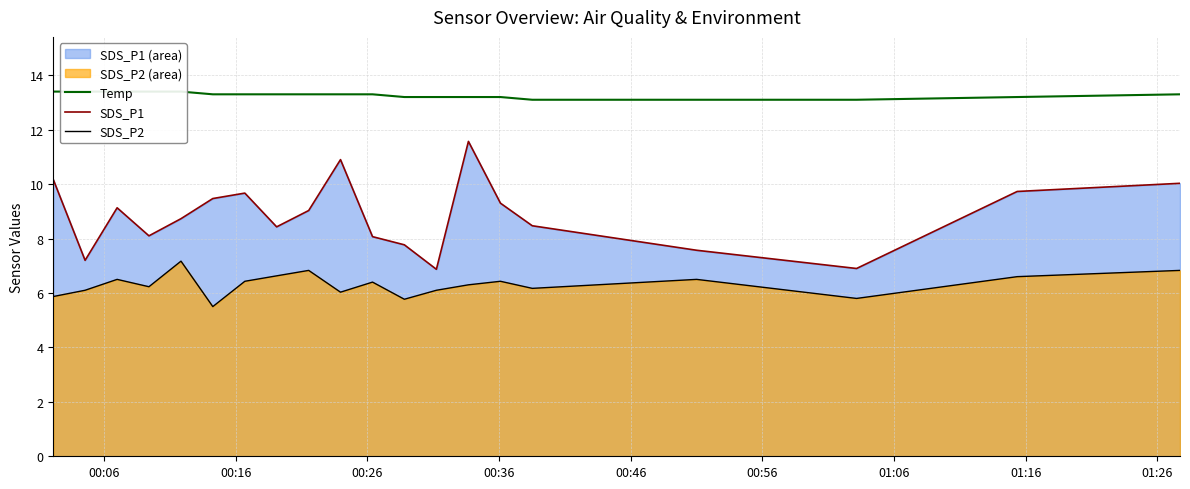

In SDS_P1, how many points are lower than both neighbors (excluding endpoints)?

5